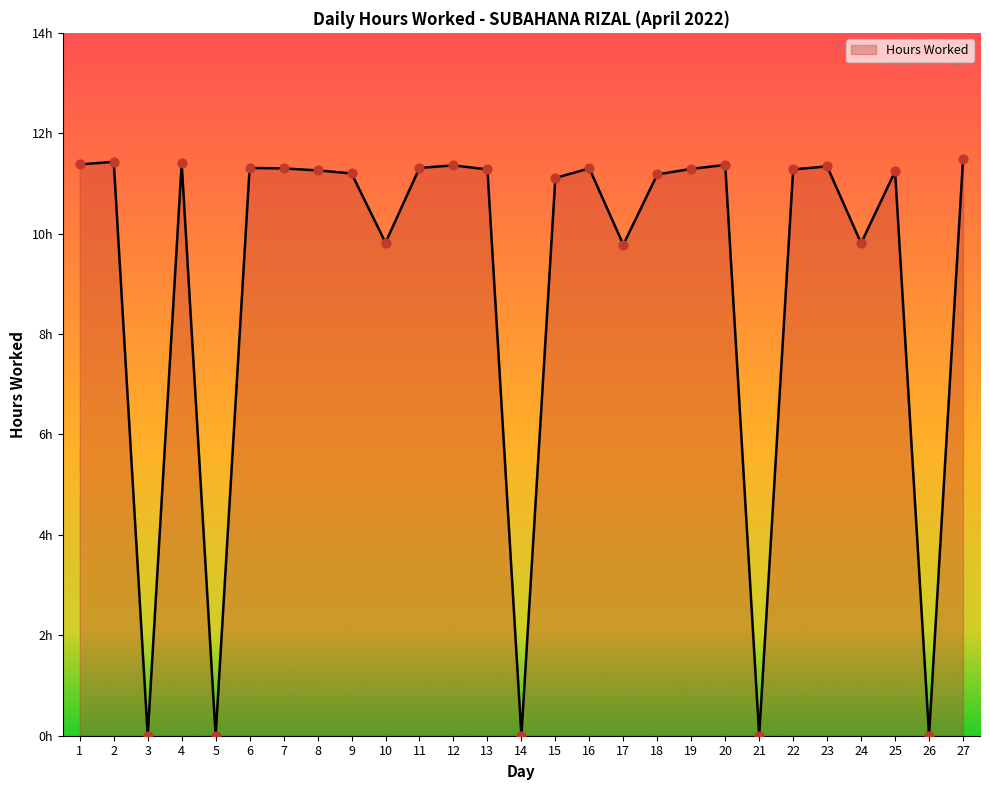

Approximately how many times larger is the value at 25 compared to 12?

1.0